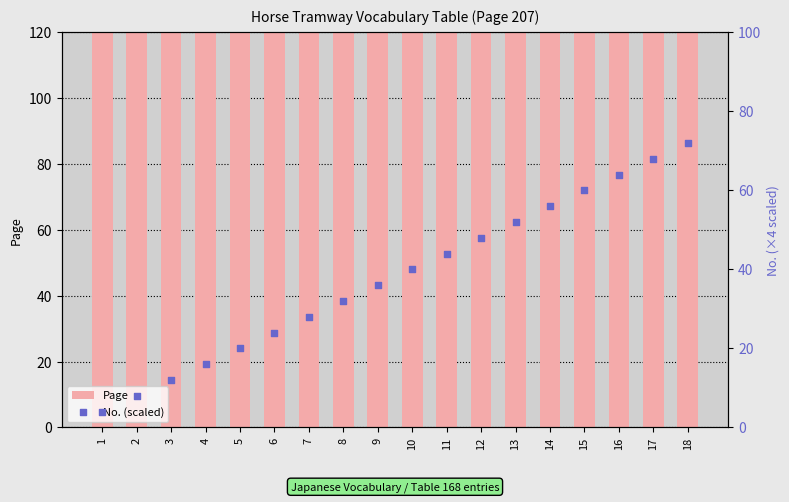

Which series has the largest Y range (max minus min)?

No. (scaled)